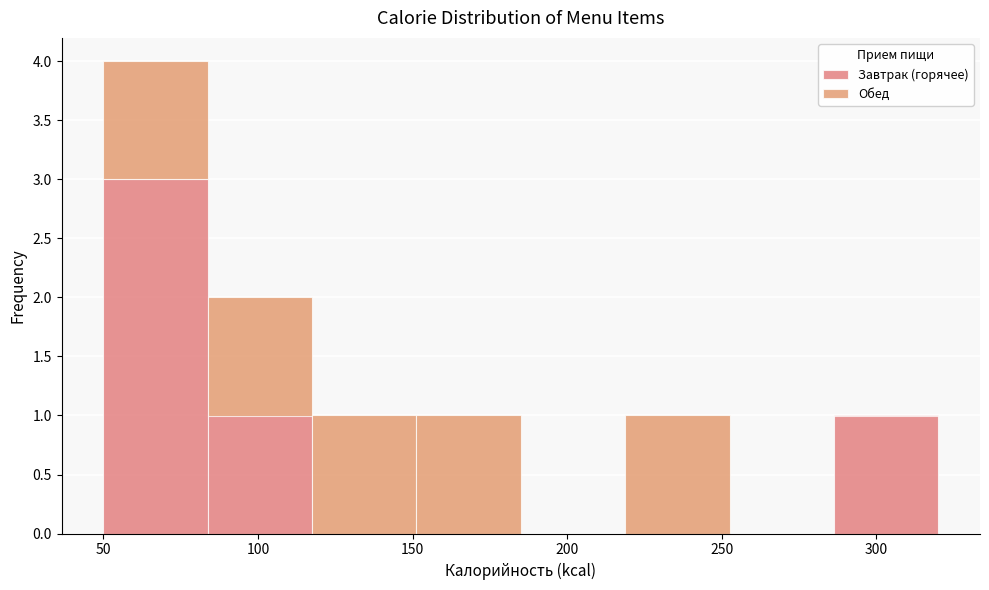

Which range on the x-axis has the tallest stacked bar (by total height)?

50 to 85